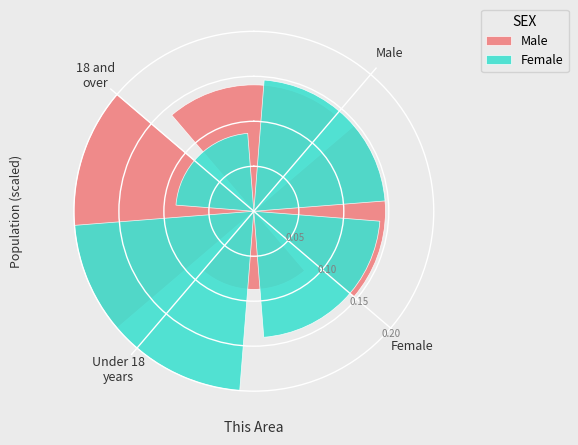

At how many categories does at least one series exceed 0?

4